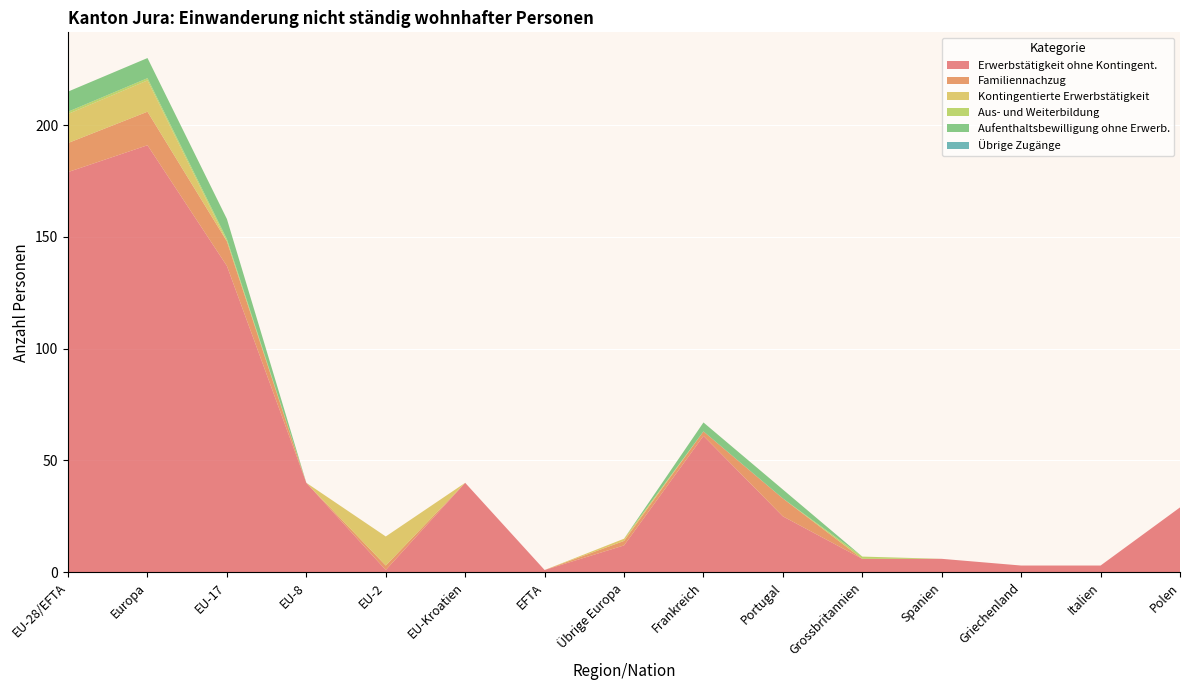

Reading left to right, list all the values displayed in this chart.

Erwerbstätigkeit ohne Kontingent.: 179	191	137	40	1	40	1	12	61	25	6	6	3	3	29
Familiennachzug: 13	15	11	0	2	0	0	2	2	8	0	0	0	0	0
Kontingentierte Erwerbstätigkeit: 13	14	0	0	13	0	0	1	0	0	0	0	0	0	0
Aus- und Weiterbildung: 1	1	1	0	0	0	0	0	0	0	1	0	0	0	0
Aufenthaltsbewilligung ohne Erwerb.: 9	9	9	0	0	0	0	0	4	4	0	0	0	0	0
Übrige Zugänge: 0	0	0	0	0	0	0	0	0	0	0	0	0	0	0